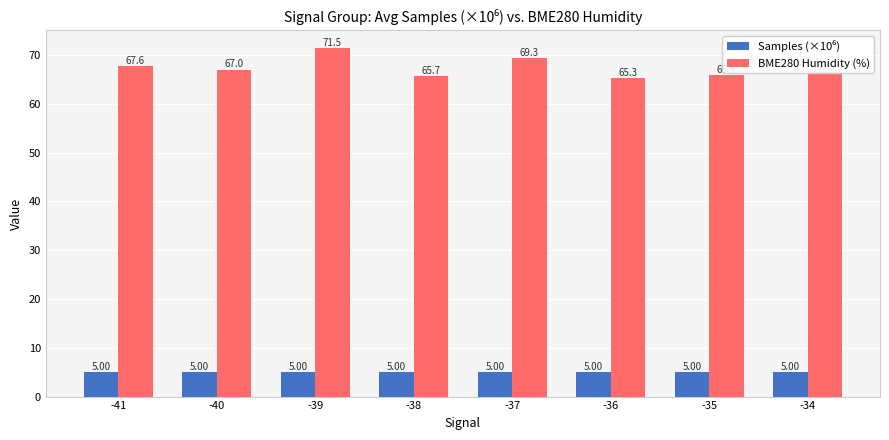

At how many categories does at least one series exceed 62?

8